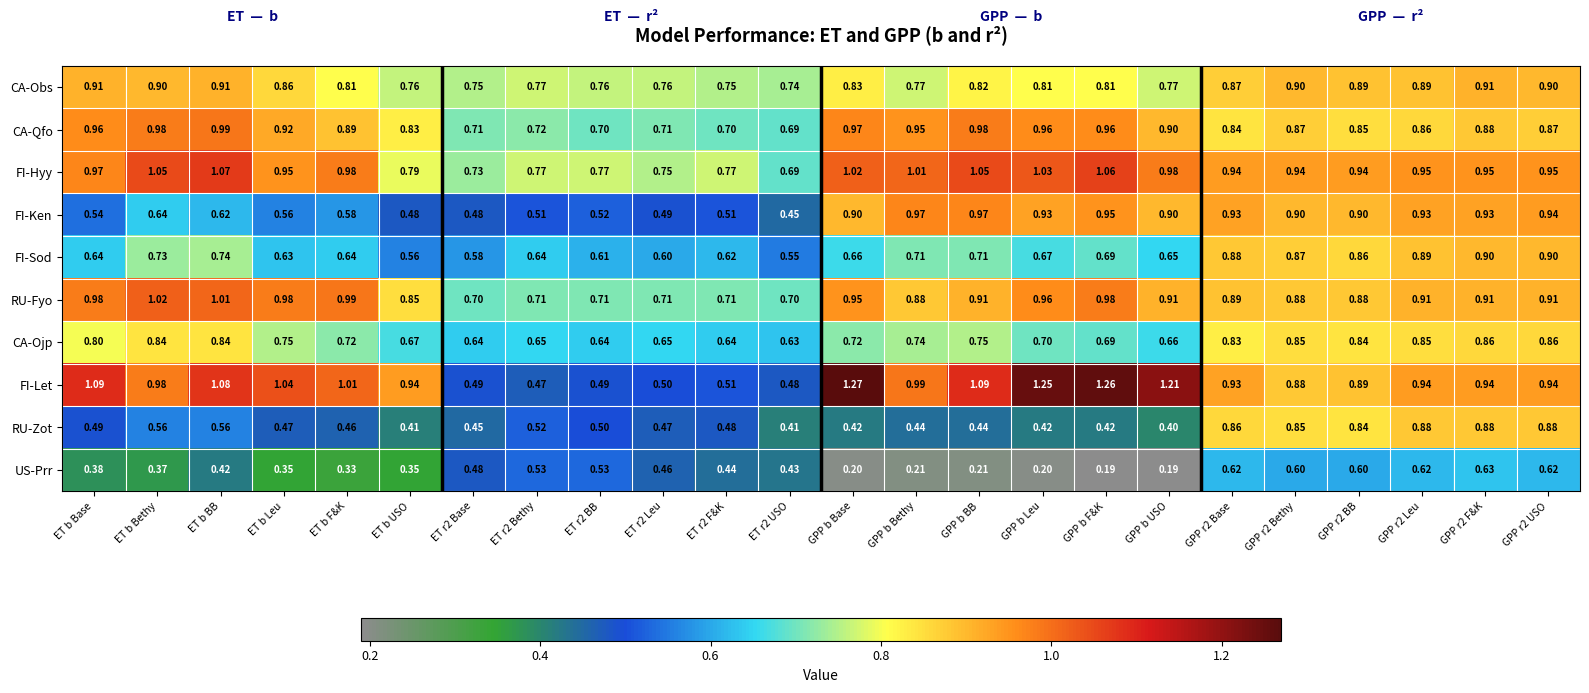

What is the smallest value displayed?

0.2